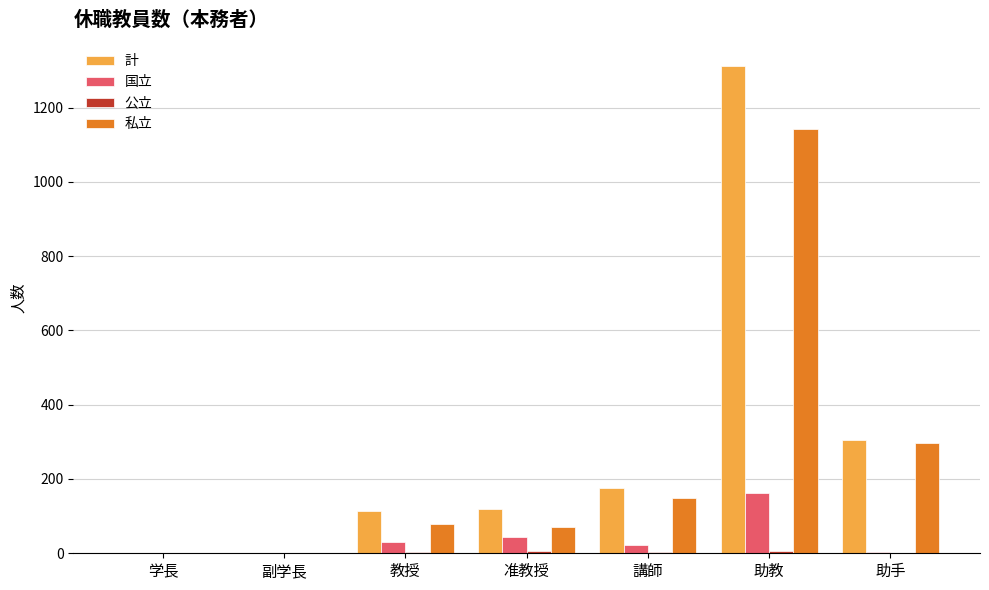

The value of 計 at 教授 is 165. True or false?

False